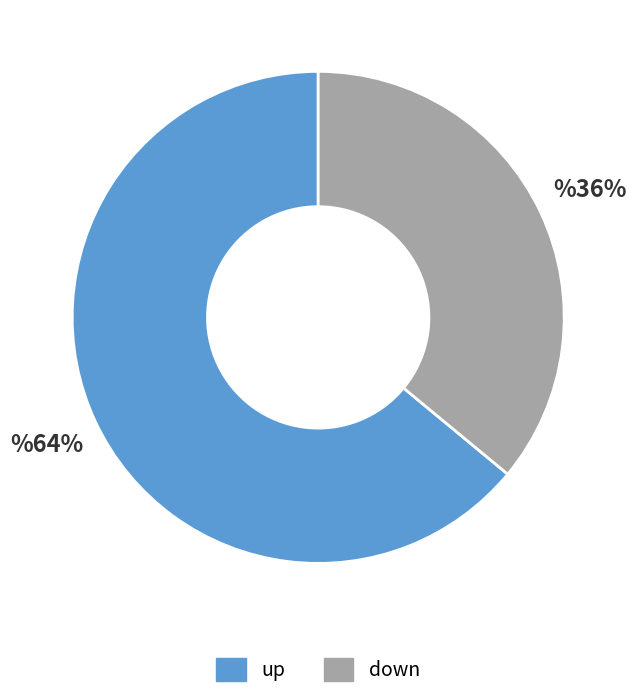

Which category accounts for the majority?

up